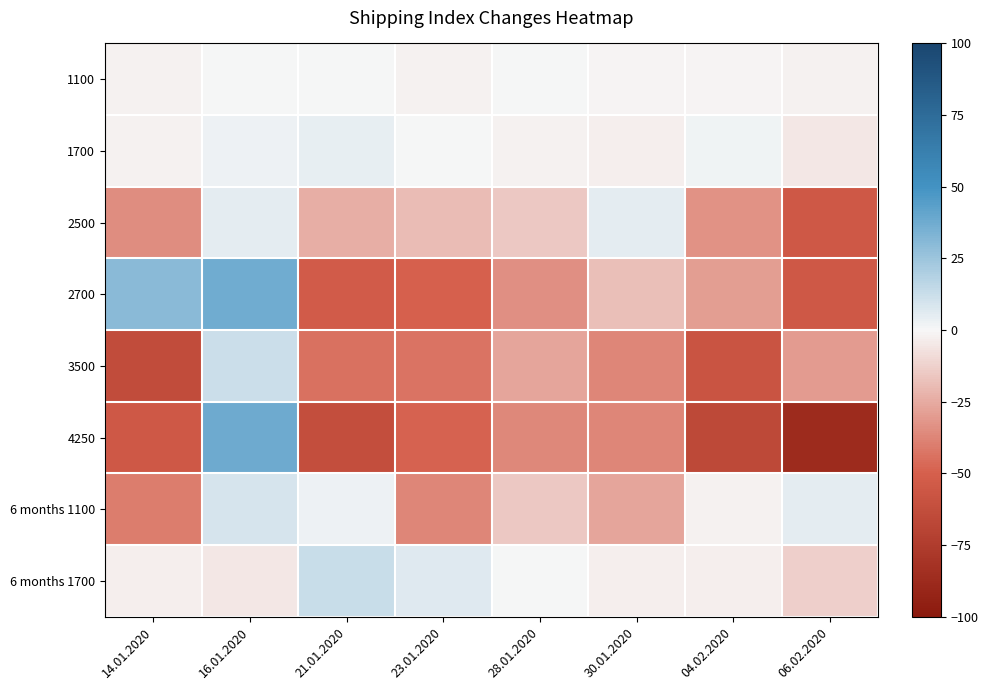

What is the difference between the highest and lowest values at 14.01.2020?

94